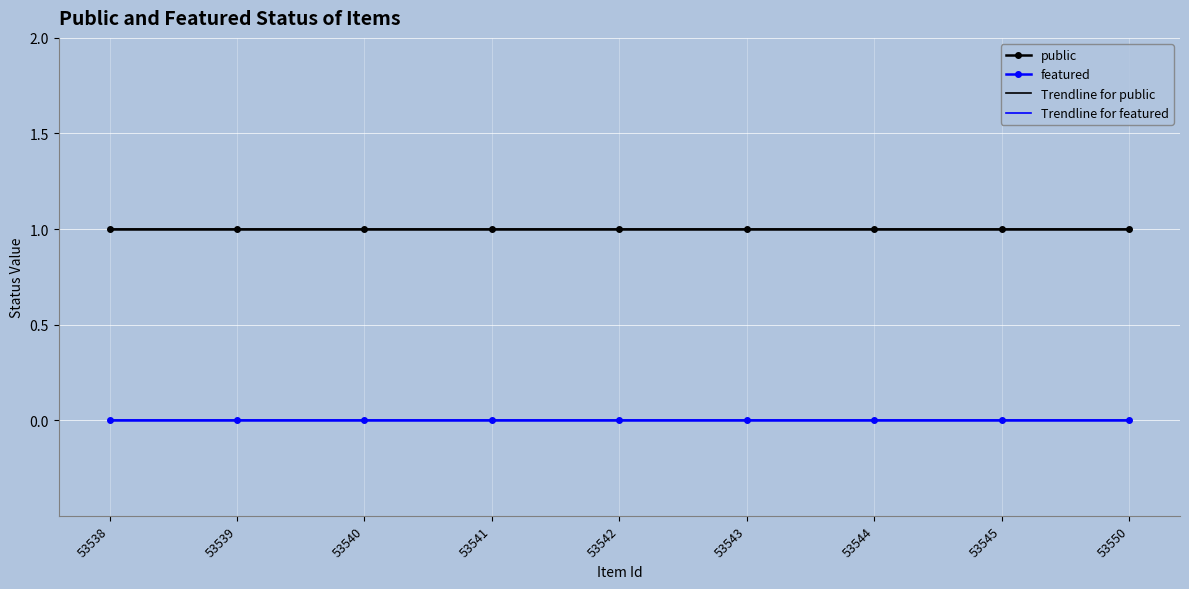

True or false: Trendline for featured and public cross at least once.

False